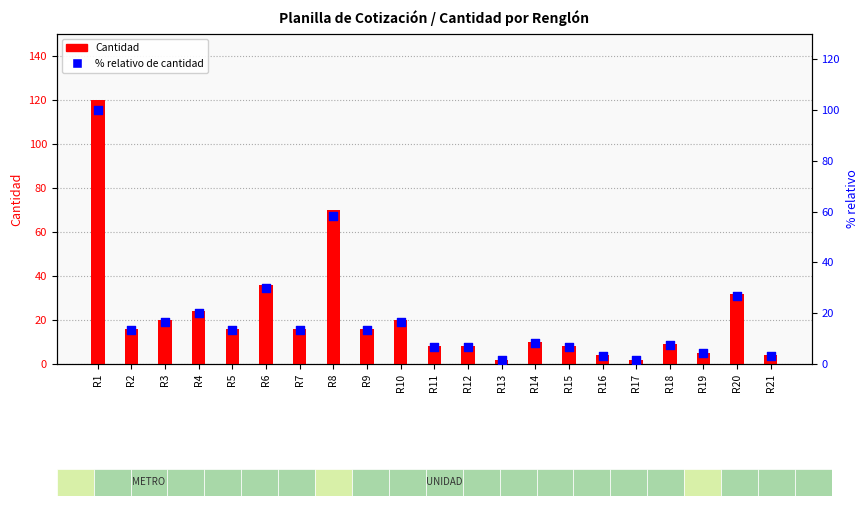

What are all the series names shown in the legend?

Cantidad, % relativo de cantidad